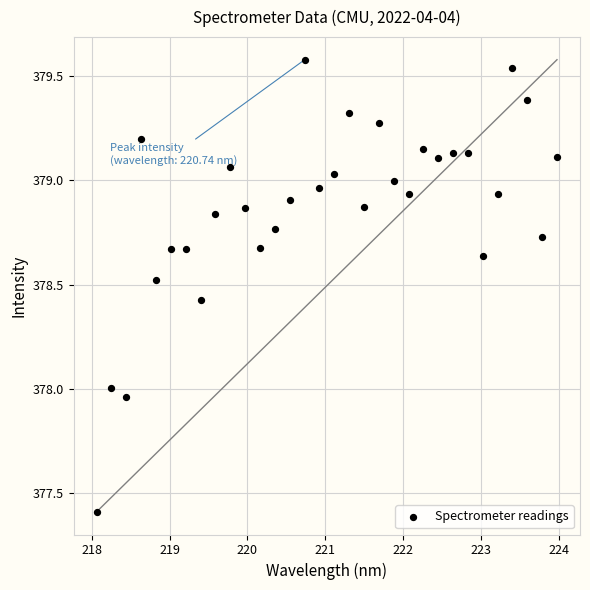

What is the range of Y values (max minus min)?

2.2